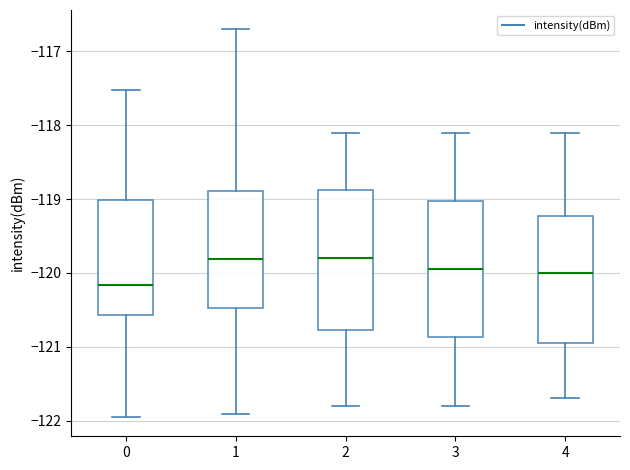

Reading left to right, transcribe this box plot: for each box, give where its median line is, the range the box spans, and where its two whiskers end, as read against the y-axis. The values are not printed on the chart, so give them approximately, as read against the axis.

0: median -120.2, box -120.6 to -119.0, whiskers -122.0 to -117.5
1: median -119.8, box -120.5 to -118.9, whiskers -121.9 to -116.7
2: median -119.8, box -120.8 to -118.9, whiskers -121.8 to -118.1
3: median -119.9, box -120.9 to -119.0, whiskers -121.8 to -118.1
4: median -120.0, box -120.9 to -119.2, whiskers -121.7 to -118.1